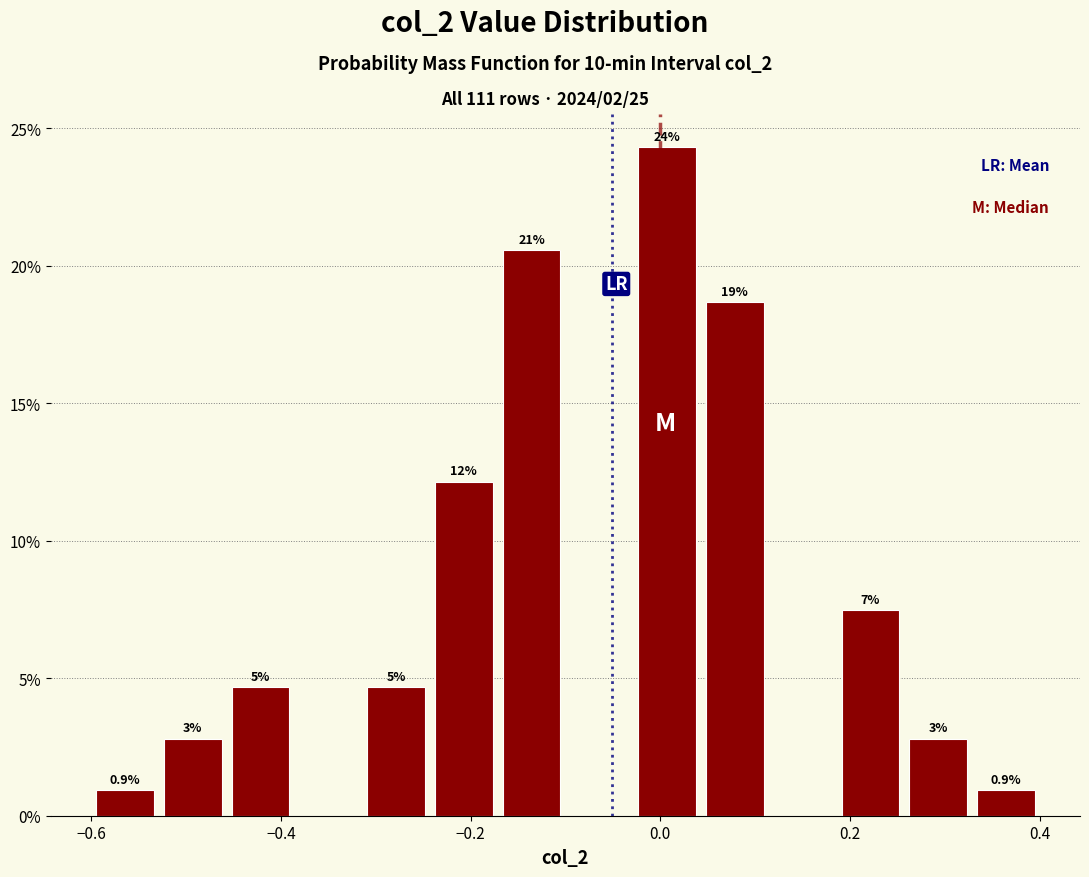

Read against the x-axis, roughly where is the centre of the tallest bar?

0.00